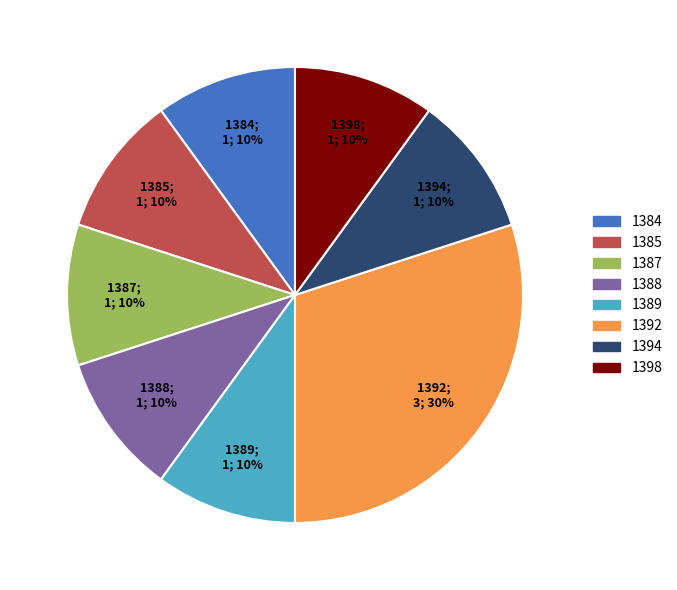

True or false: 1392 accounts for 24% of the total.

False